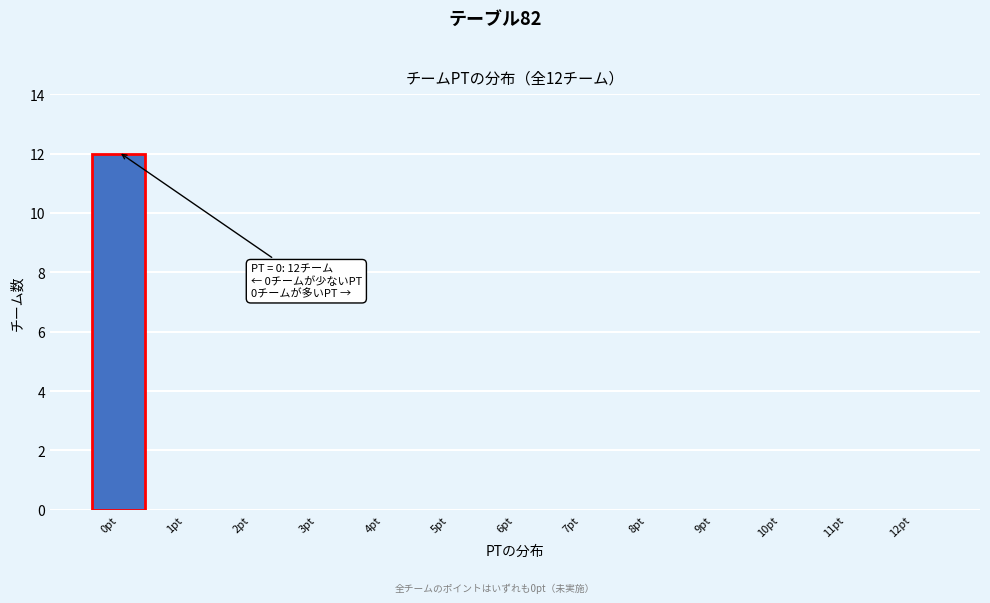

Reading left to right, what are all the values shown in this chart?

0pt=12	1pt=0	2pt=0	3pt=0	4pt=0	5pt=0	6pt=0	7pt=0	8pt=0	9pt=0	10pt=0	11pt=0	12pt=0